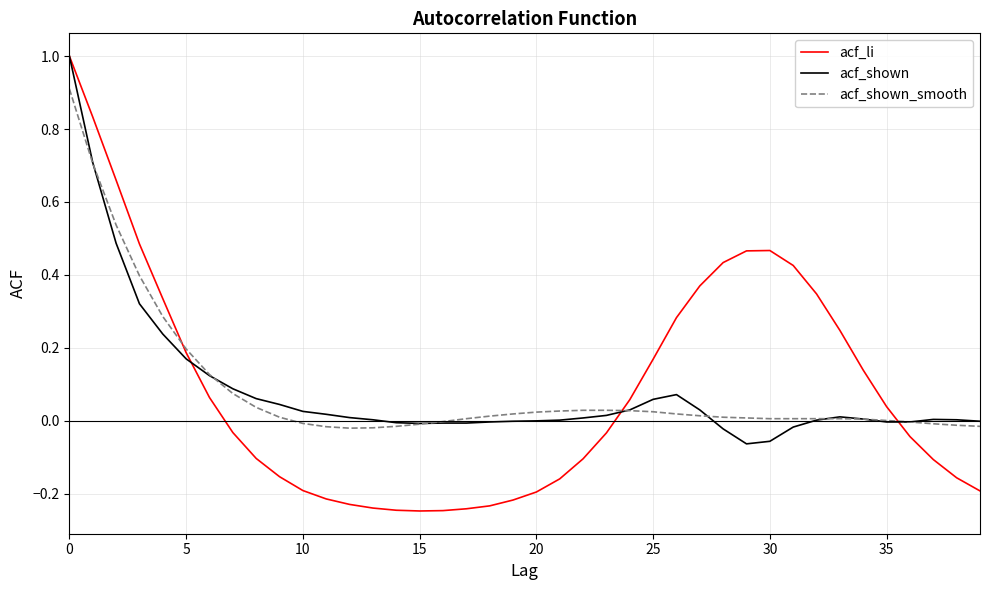

How many values in the acf_li series exceed 0?

19